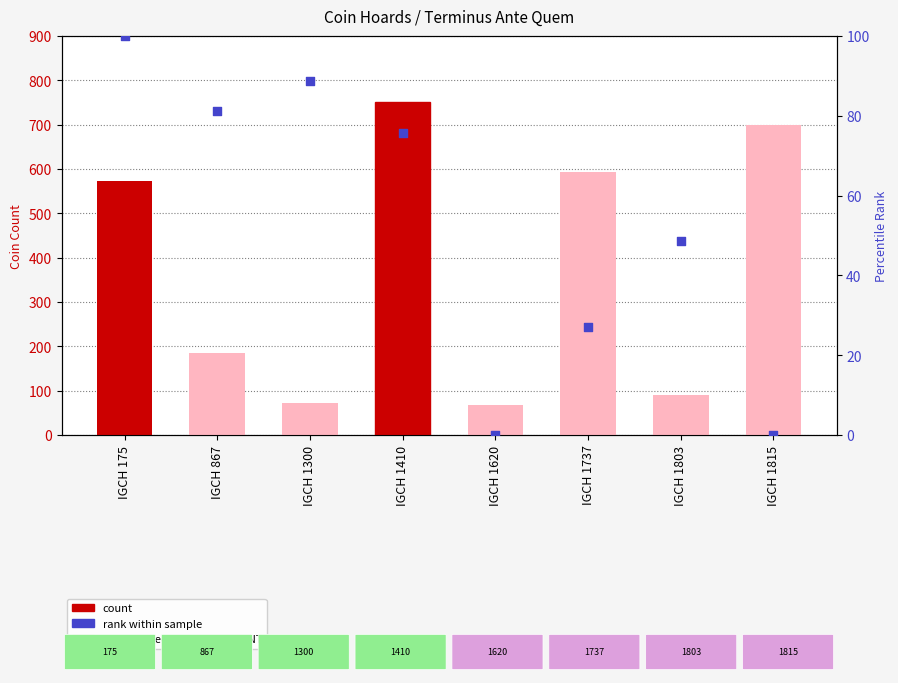

Which series has the largest Y range (max minus min)?

count